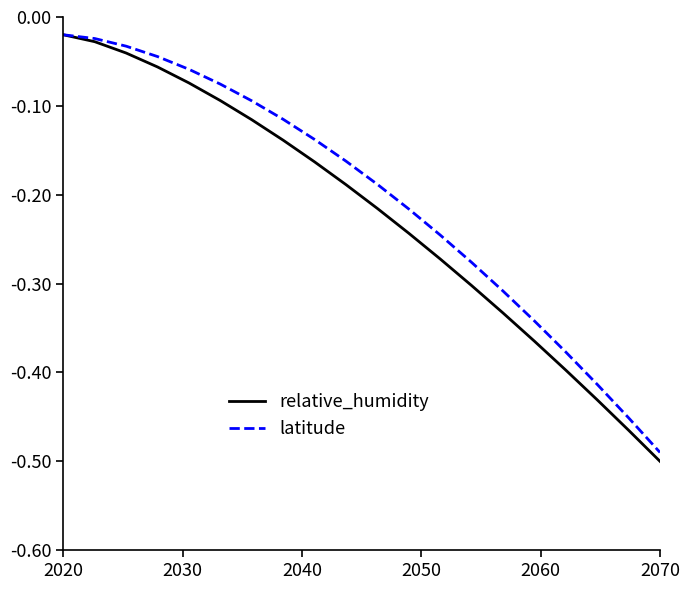

Which series has the widest spread of values?

relative_humidity